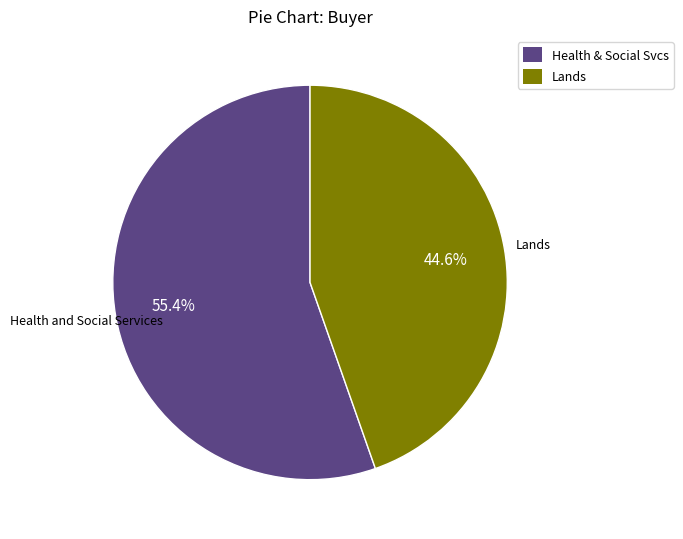

How many slices are in this pie chart?

2